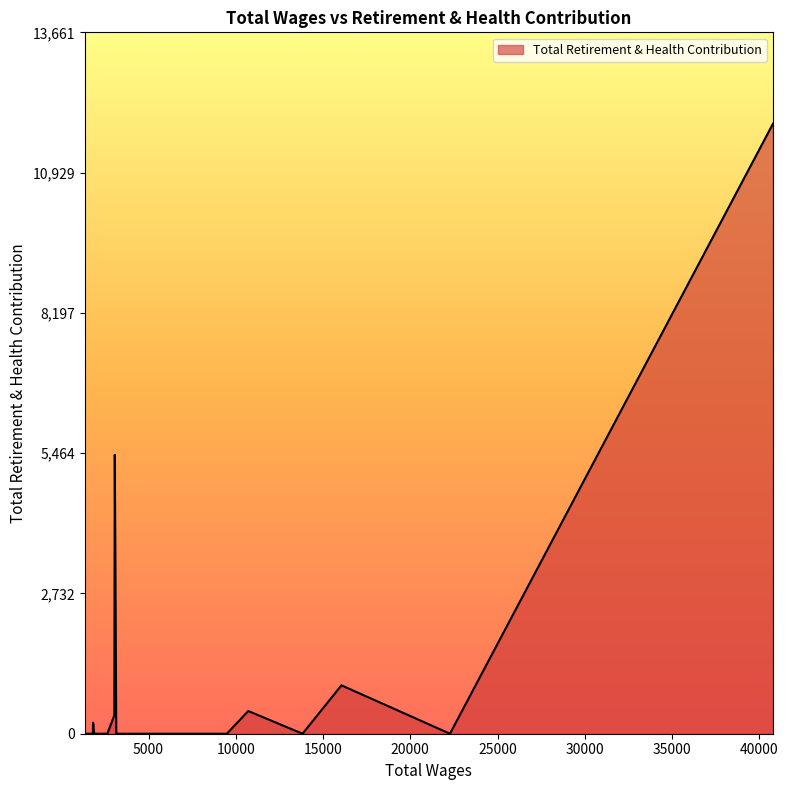

How many categories are shown in the chart?

40